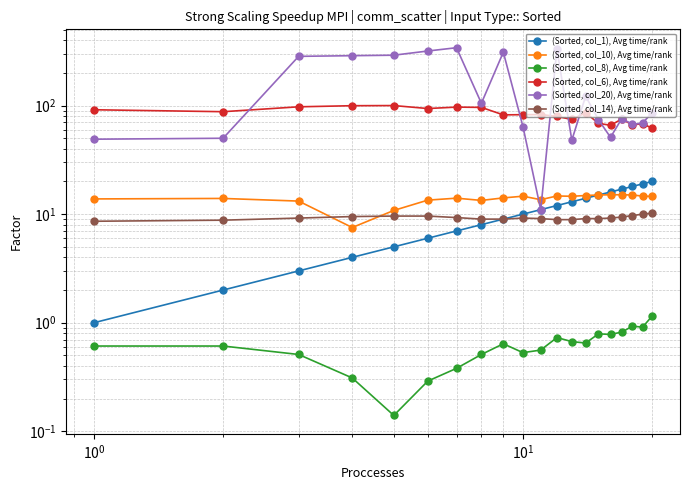

What are all the series names shown in the legend?

(Sorted, col_1), Avg time/rank, (Sorted, col_10), Avg time/rank, (Sorted, col_8), Avg time/rank, (Sorted, col_6), Avg time/rank, (Sorted, col_20), Avg time/rank, (Sorted, col_14), Avg time/rank